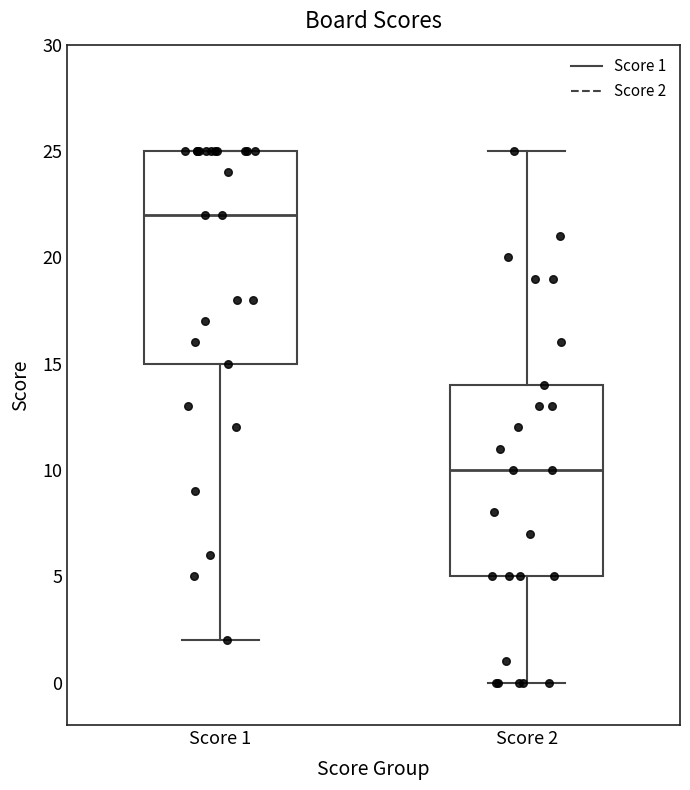

Which box's median line is the lowest?

Score 2